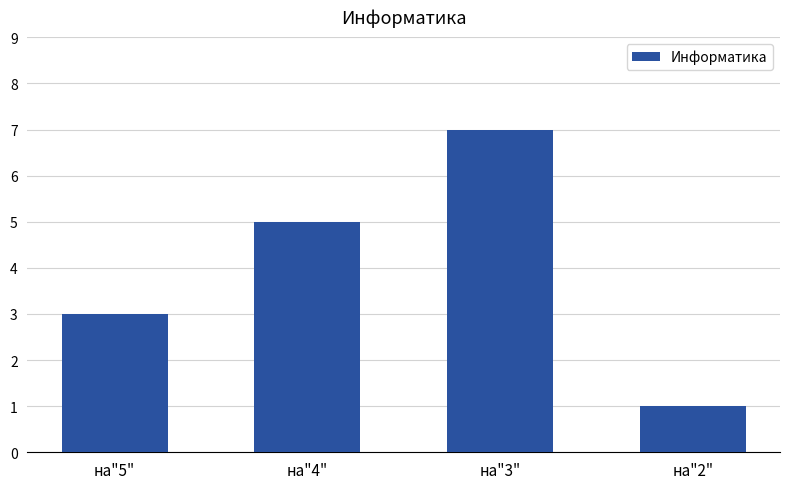

What is the label of the 2nd bar from the left?

на"4"